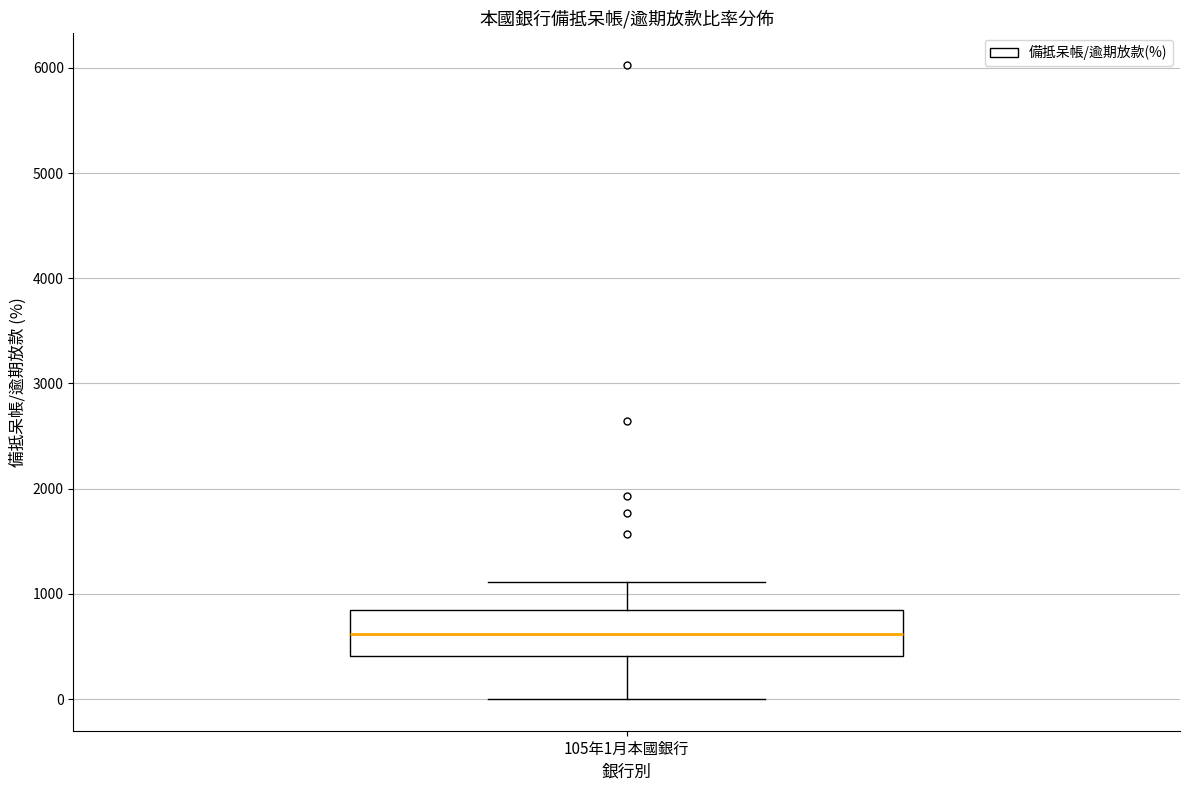

Transcribe this box plot: give where the median line is, the range the box spans, and where the two whiskers end, as read against the y-axis. The values are not printed on the chart, so give them approximately, as read against the axis.

median 600, box 400 to 800, whiskers 0 to 1100